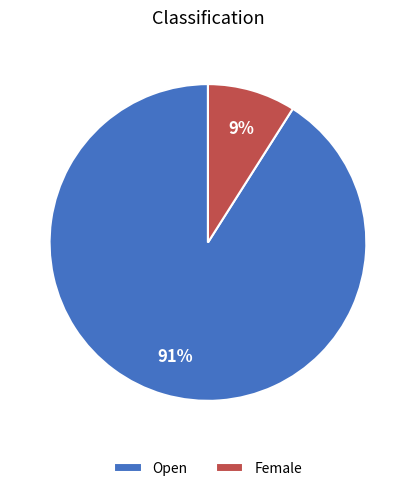

Do Female and Open together represent more than half of the pie?

Yes